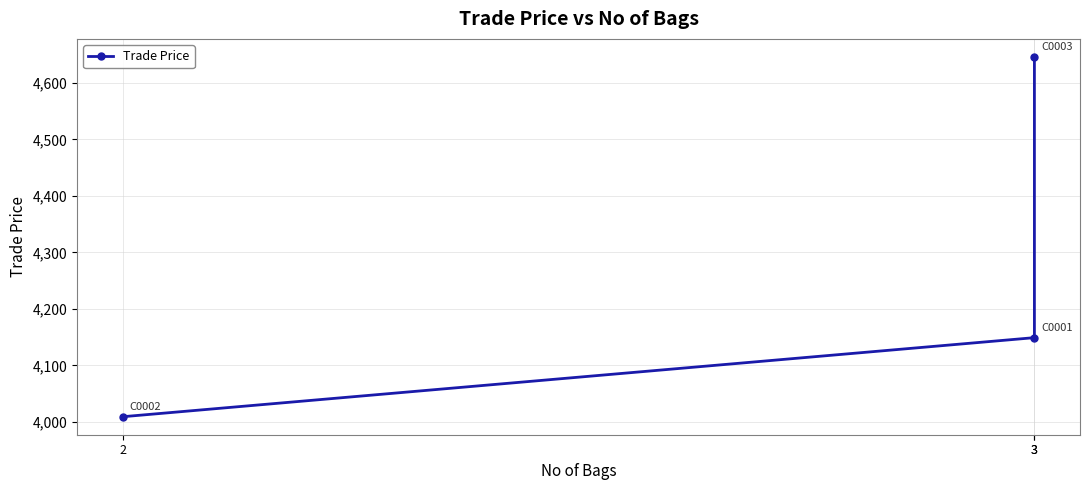

At which category does the chart reach its minimum across all series?

2